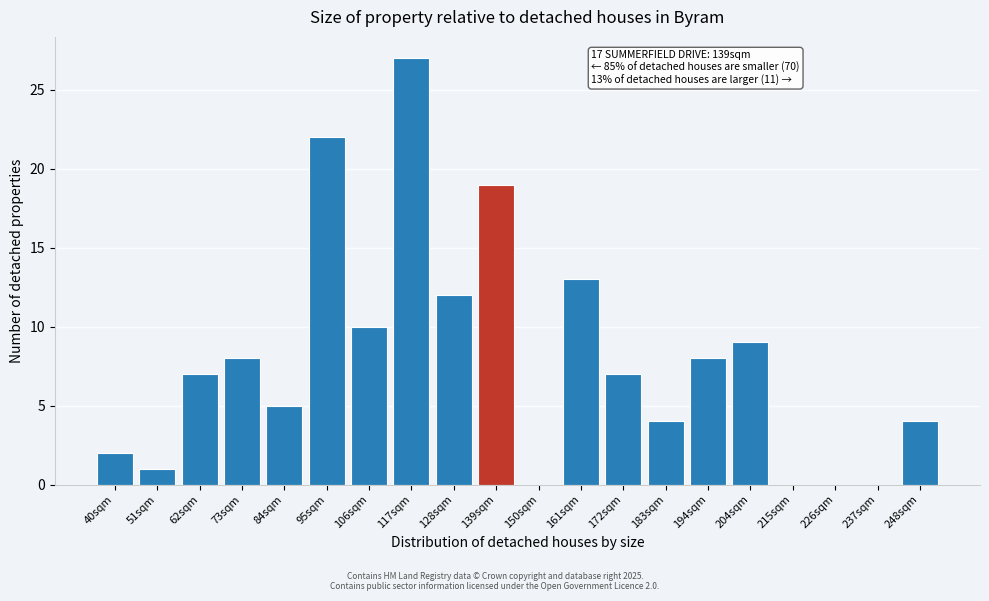

Reading left to right, what are all the values shown in this chart?

40sqm=2	51sqm=1	62sqm=7	73sqm=8	84sqm=5	95sqm=22	106sqm=10	117sqm=27	128sqm=12	139sqm=19	150sqm=0	161sqm=13	172sqm=7	183sqm=4	194sqm=8	204sqm=9	215sqm=0	226sqm=0	237sqm=0	248sqm=4